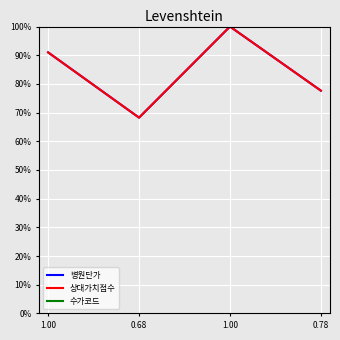

Does the chart have visible grid lines?

Yes